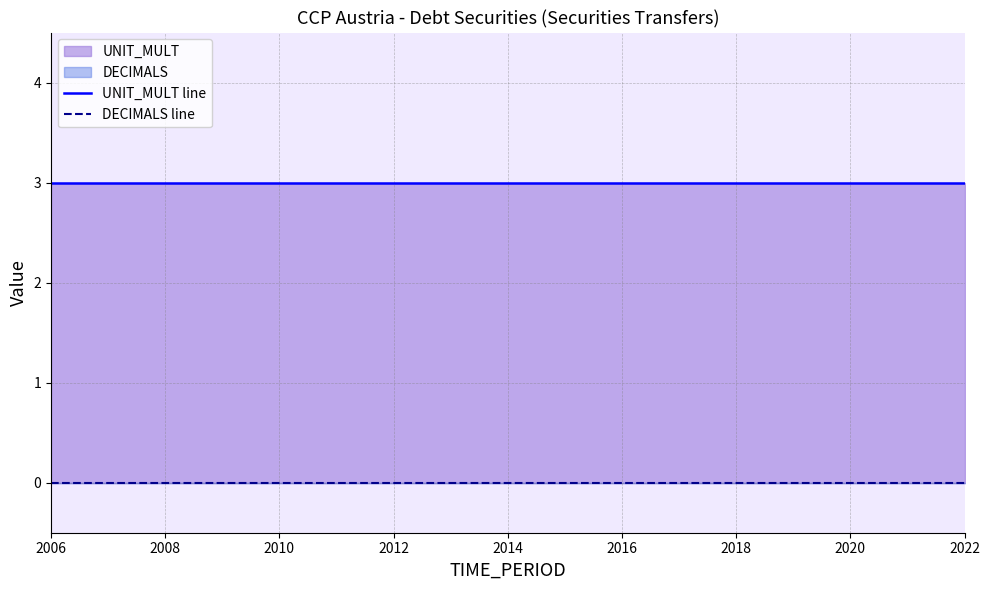

Does the chart have visible grid lines?

Yes